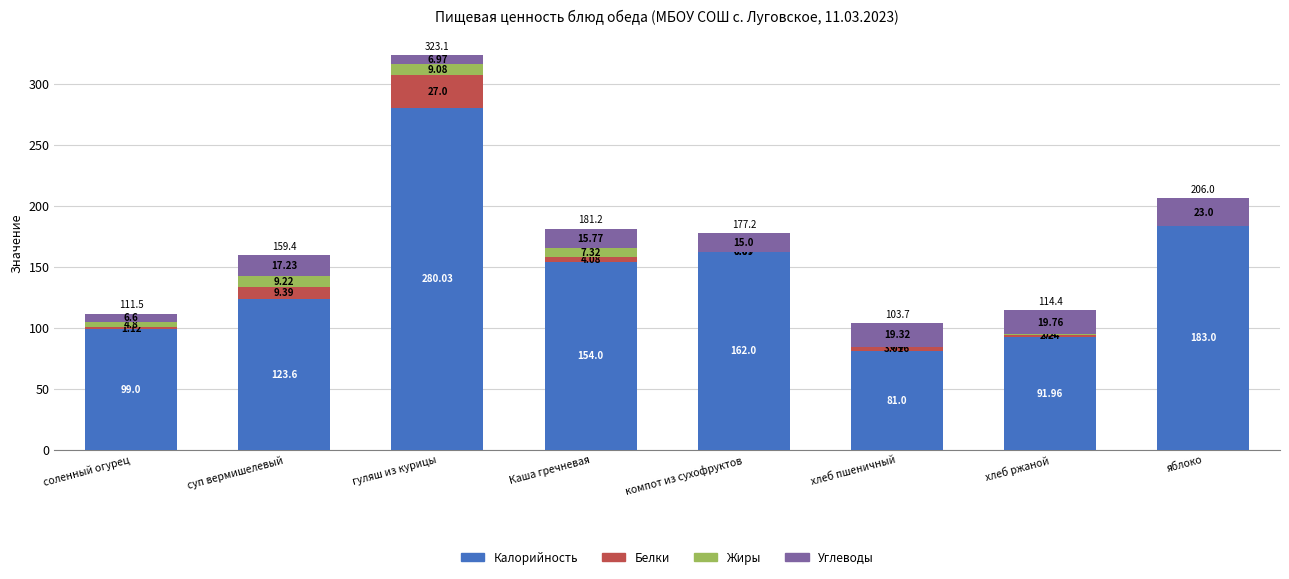

What are all the series names shown in the legend?

Калорийность, Белки, Жиры, Углеводы